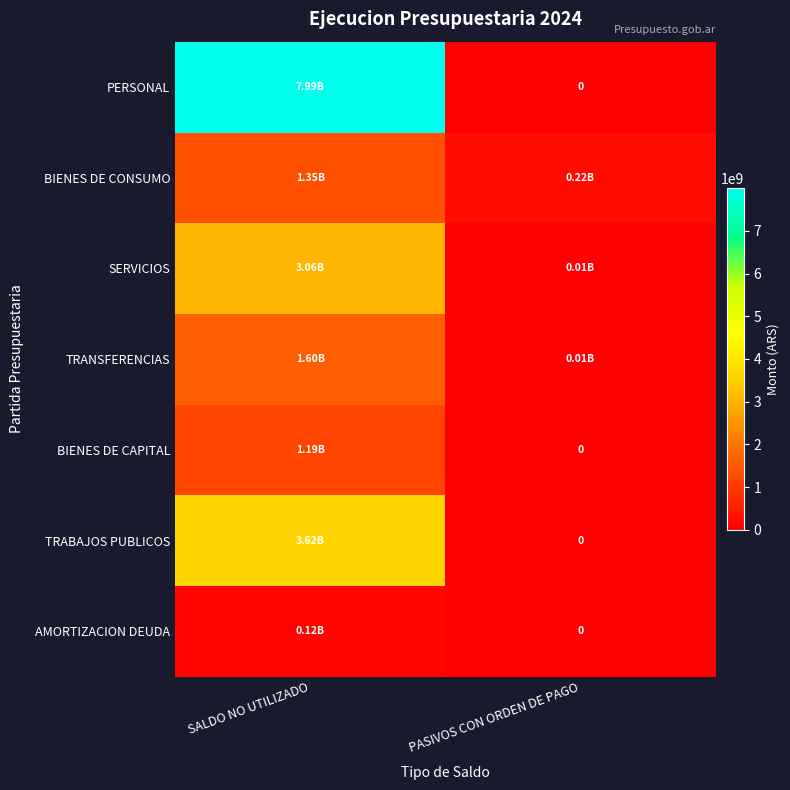

What is the difference between the TRABAJOS PUBLICOS values at PASIVOS CON ORDEN DE PAGO and SALDO NO UTILIZADO?

3619718923.6